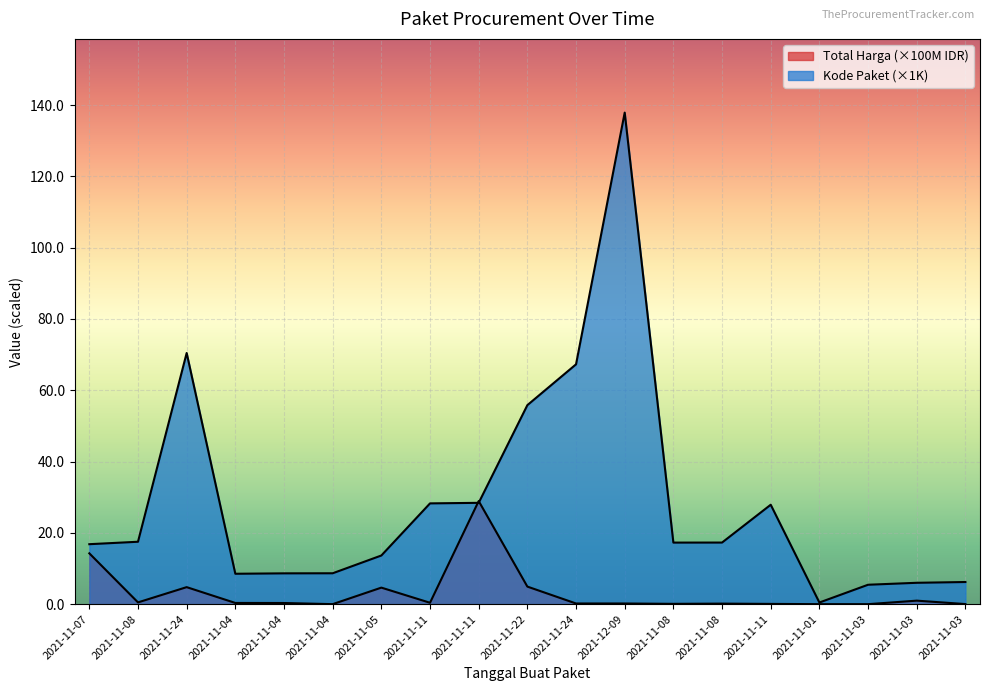

What value does the Kode Paket series have at 2021-11-05?

13.7